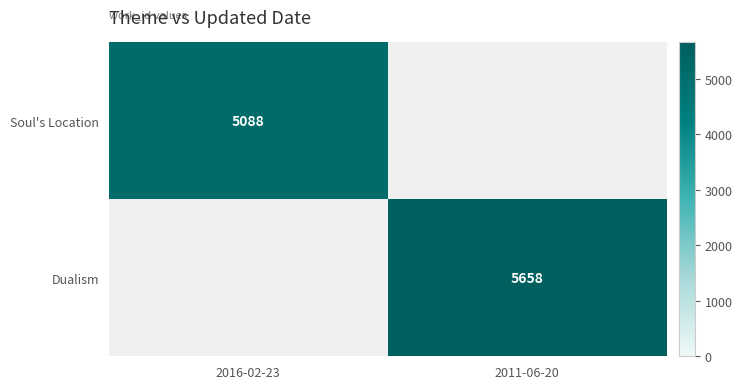

True or false: Soul's Location has a value of 5088 at 2016-02-23.

True